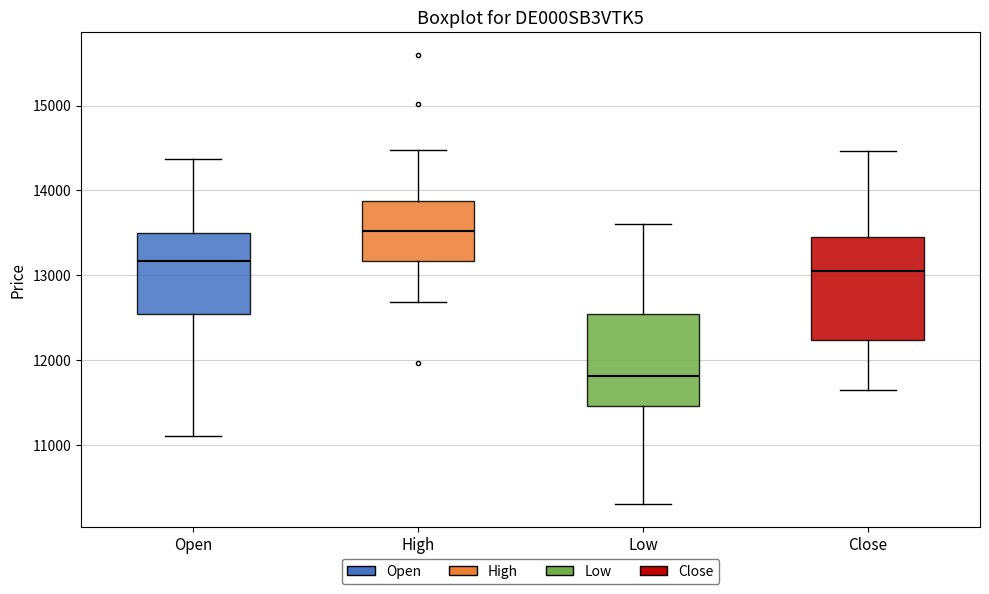

Reading left to right, transcribe this box plot: for each box, give where its median line is, the range the box spans, and where its two whiskers end, as read against the y-axis. The values are not printed on the chart, so give them approximately, as read against the axis.

Open: median 13200, box 12500 to 13500, whiskers 11100 to 14400
High: median 13500, box 13200 to 13900, whiskers 12700 to 14500
Low: median 11800, box 11500 to 12600, whiskers 10300 to 13600
Close: median 13100, box 12200 to 13500, whiskers 11600 to 14500